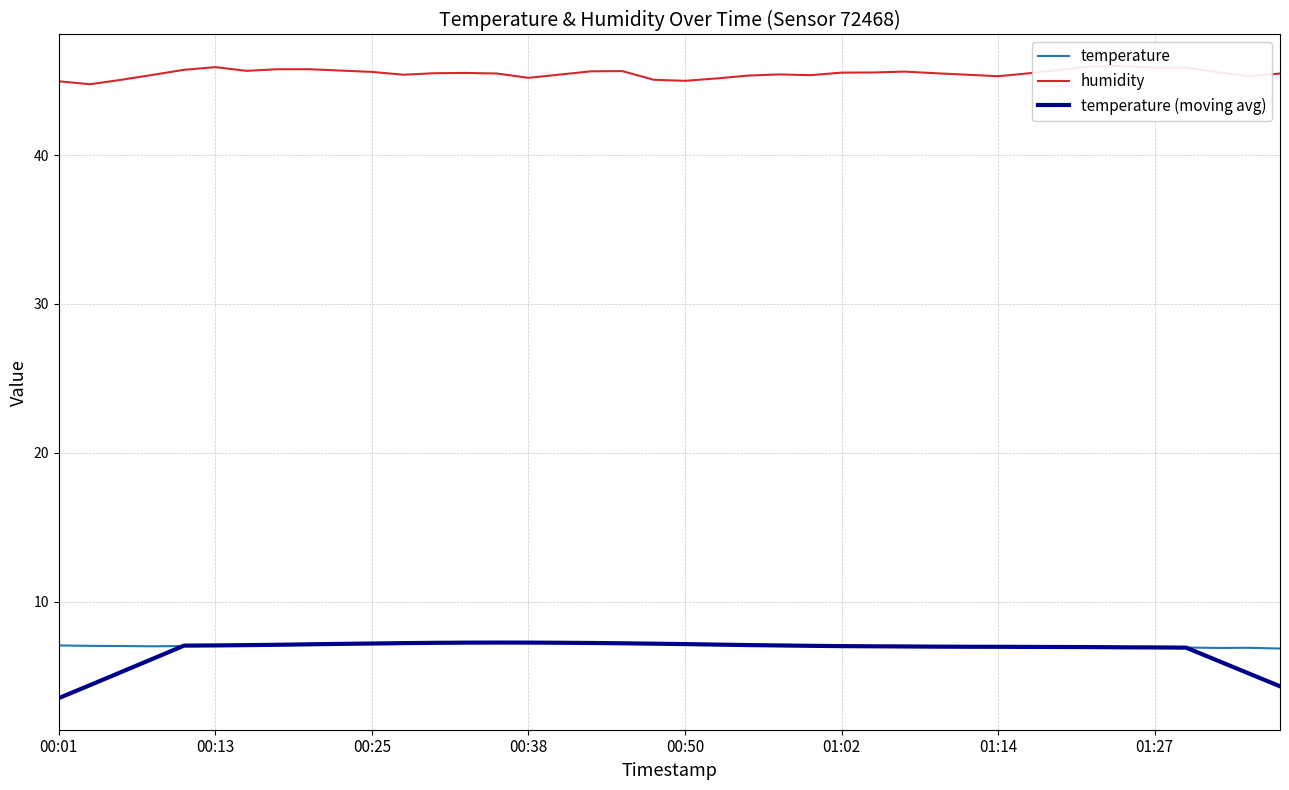

True or false: temperature has a value of 12.6 at 00:38.

False